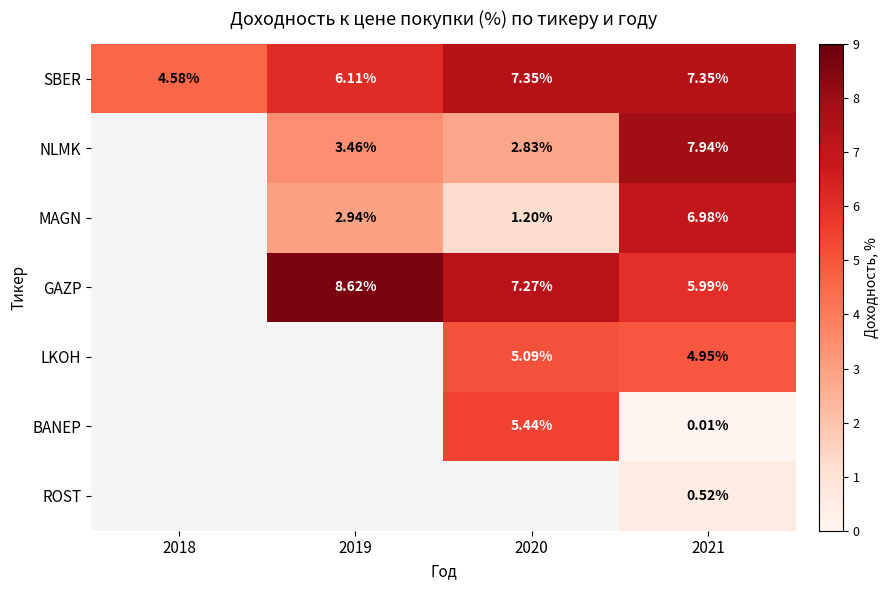

How many data points in SBER are above 7?

2